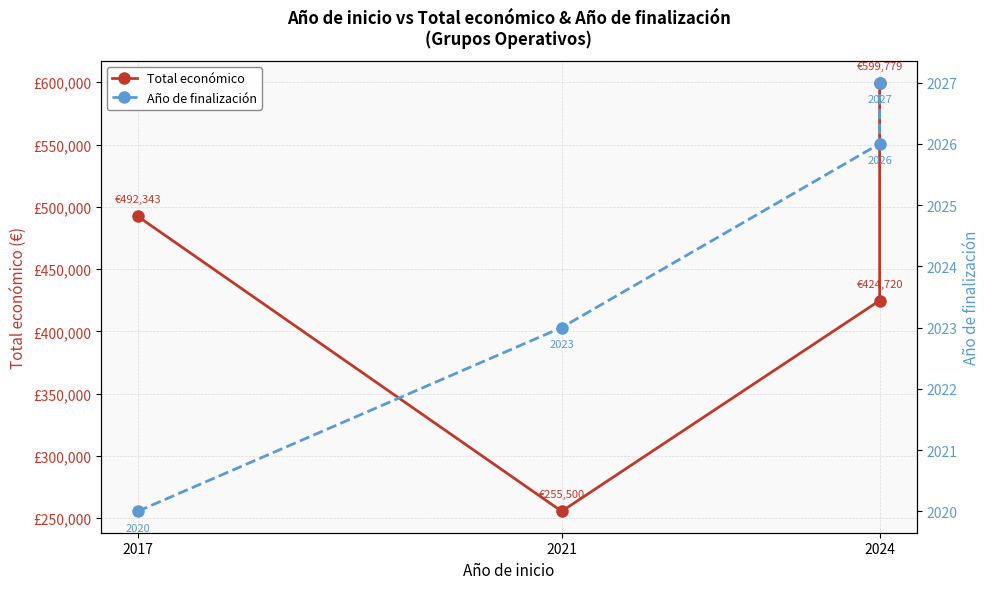

What is the highest value of the Total económico series?

599779